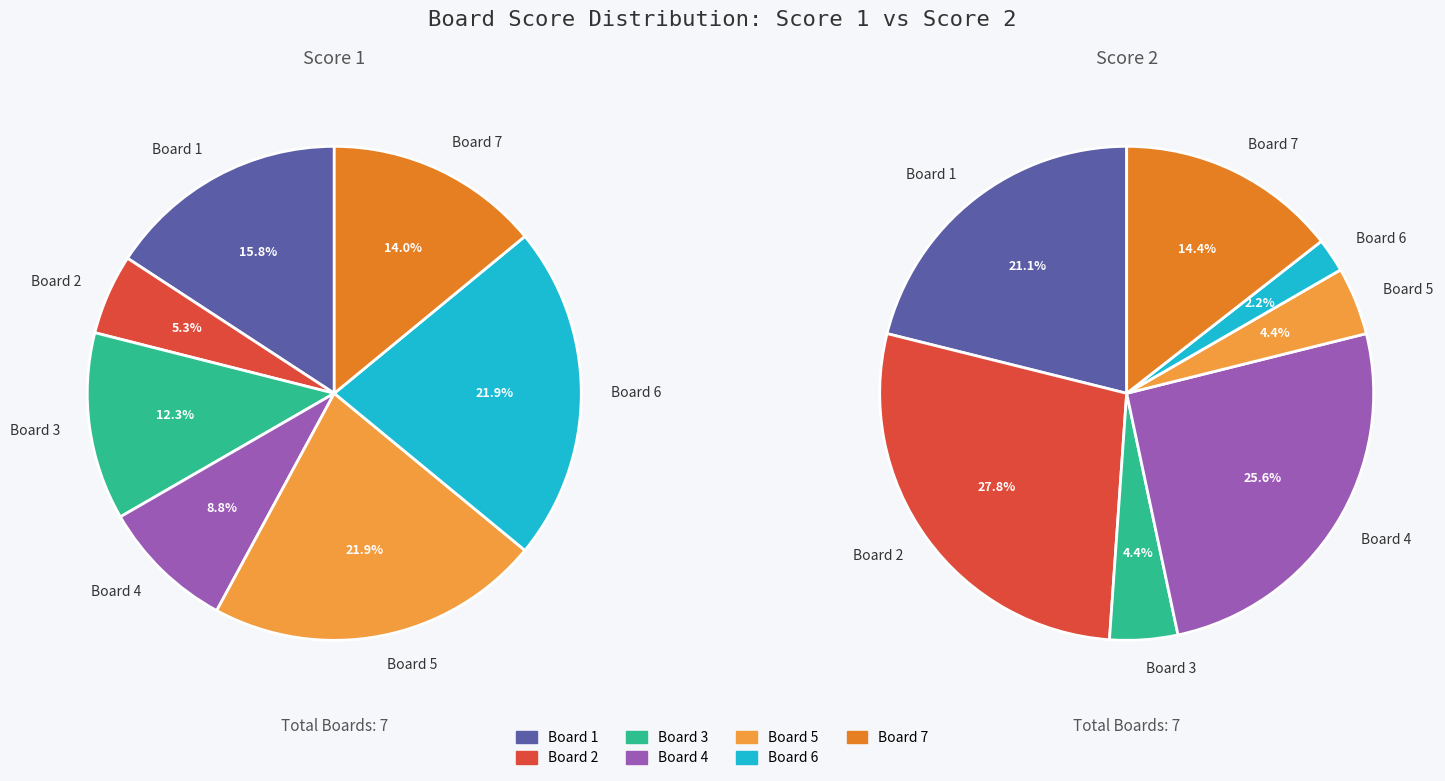

The Board 7 slice represents 14% of the pie. True or false?

True